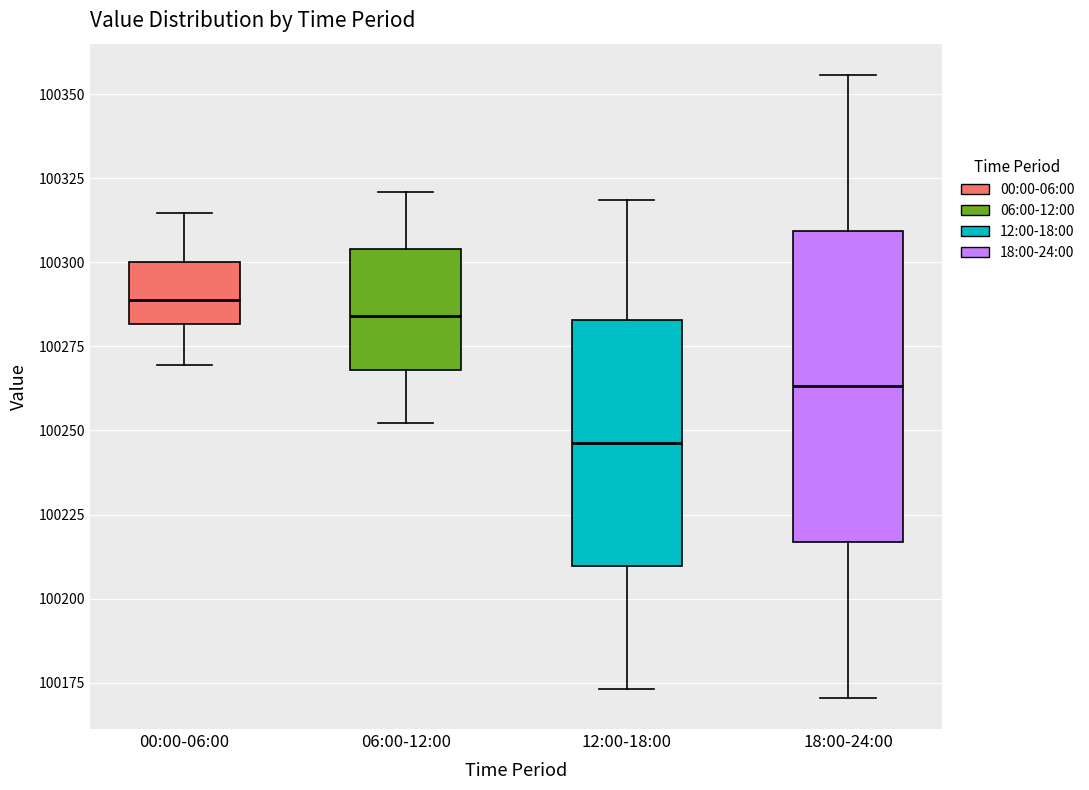

Reading left to right, transcribe this box plot: for each box, give where its median line is, the range the box spans, and where its two whiskers end, as read against the y-axis. The values are not printed on the chart, so give them approximately, as read against the axis.

00:00-06:00: median 100290, box 100280 to 100300, whiskers 100270 to 100315
06:00-12:00: median 100285, box 100270 to 100305, whiskers 100250 to 100320
12:00-18:00: median 100245, box 100210 to 100285, whiskers 100175 to 100320
18:00-24:00: median 100265, box 100215 to 100310, whiskers 100170 to 100355